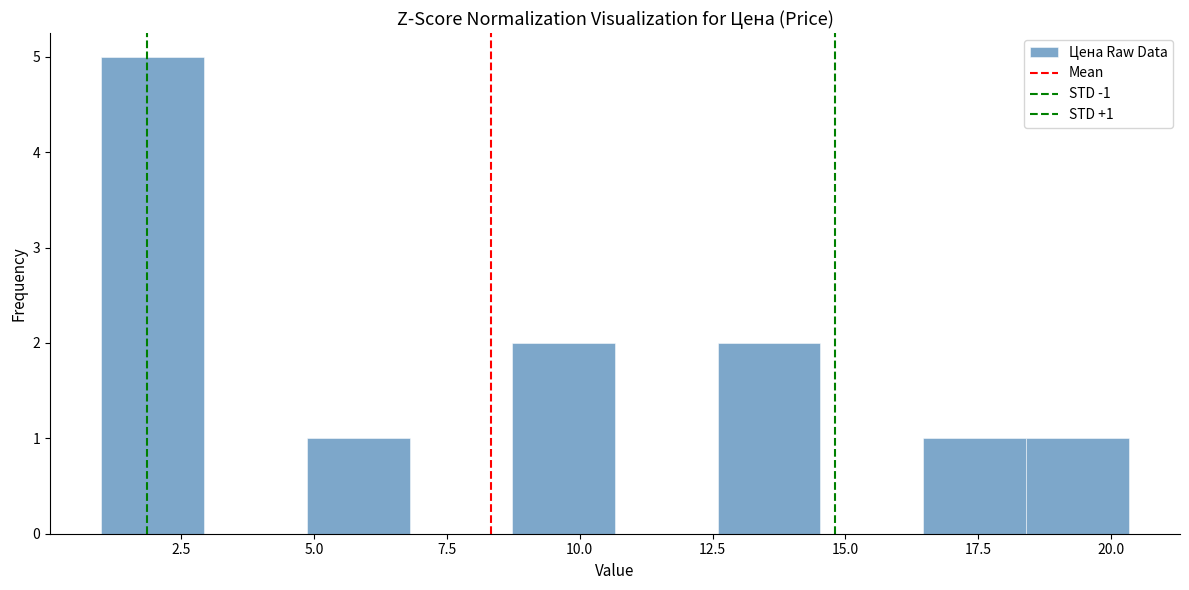

Around what value on the x-axis is the tallest bar? Give the approximate position of its centre, as read against the axis.

2.0